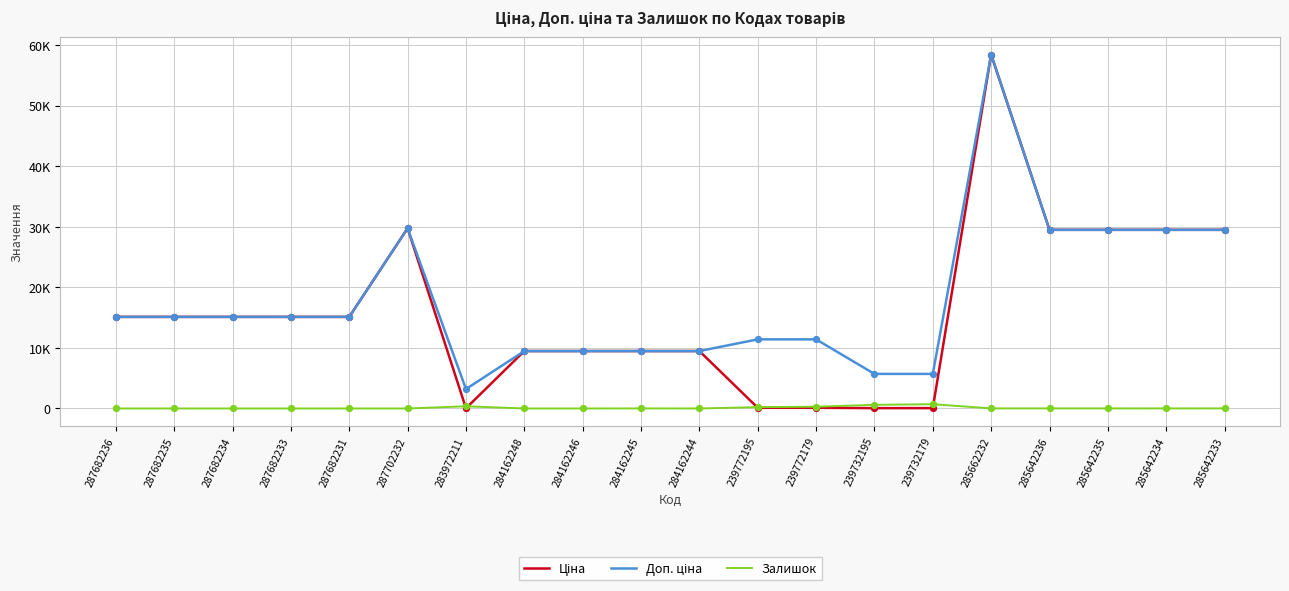

At how many categories does at least one series exceed 40449?

1